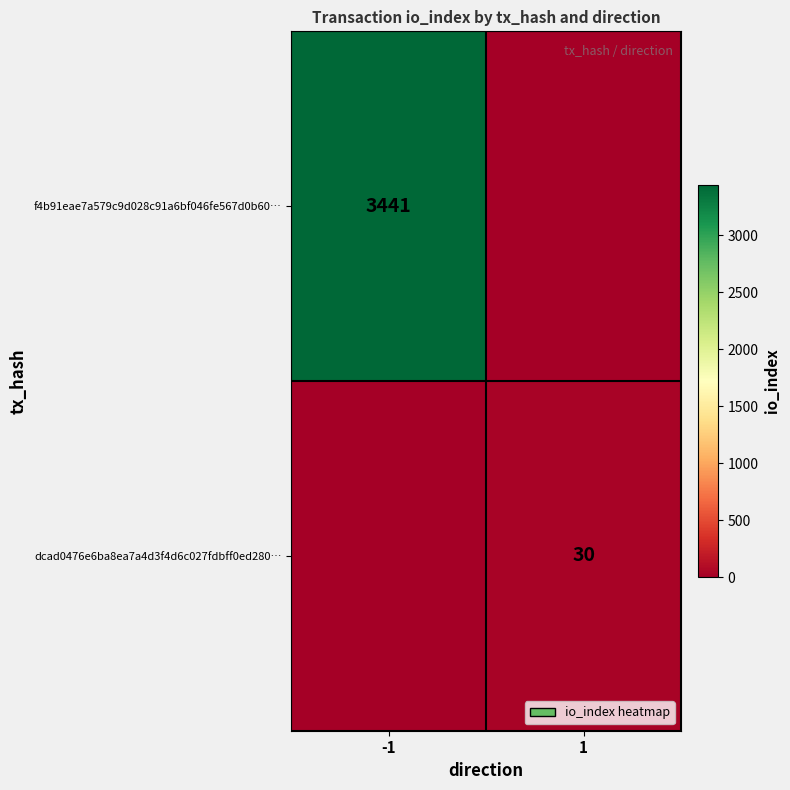

True or false: f4b91eae7a579c9d028c91a6bf046fe567d0b60… has a value of 5242 at -1.

False